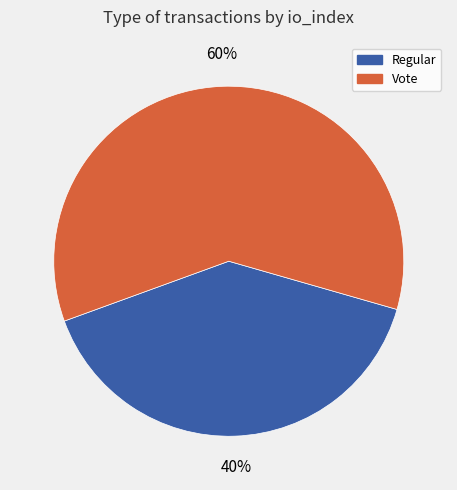

To the nearest percent, what percentage of the pie is Vote?

60%